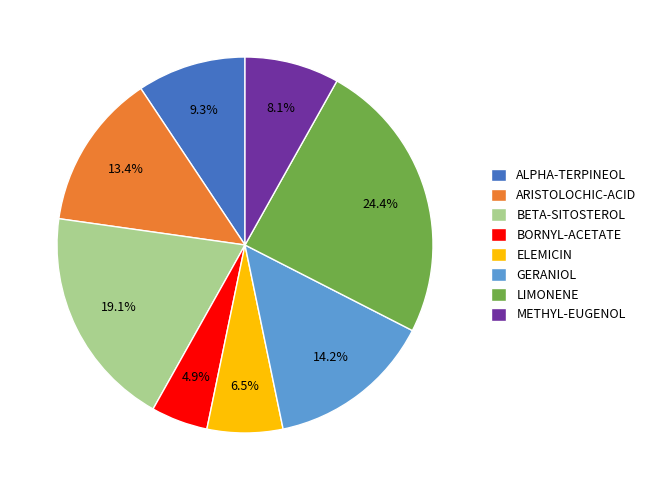

The GERANIOL slice represents 14% of the pie. True or false?

True